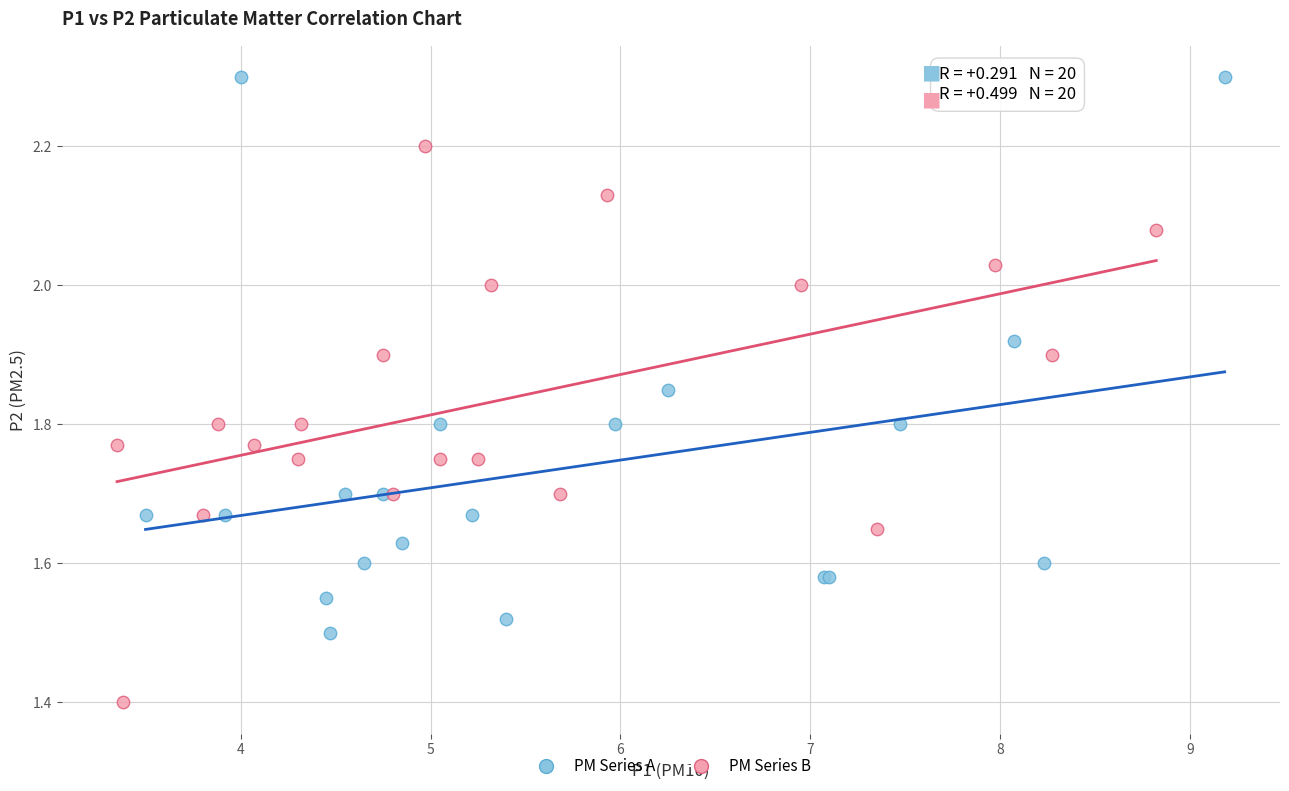

Which series contains the lowest Y value?

PM Series B